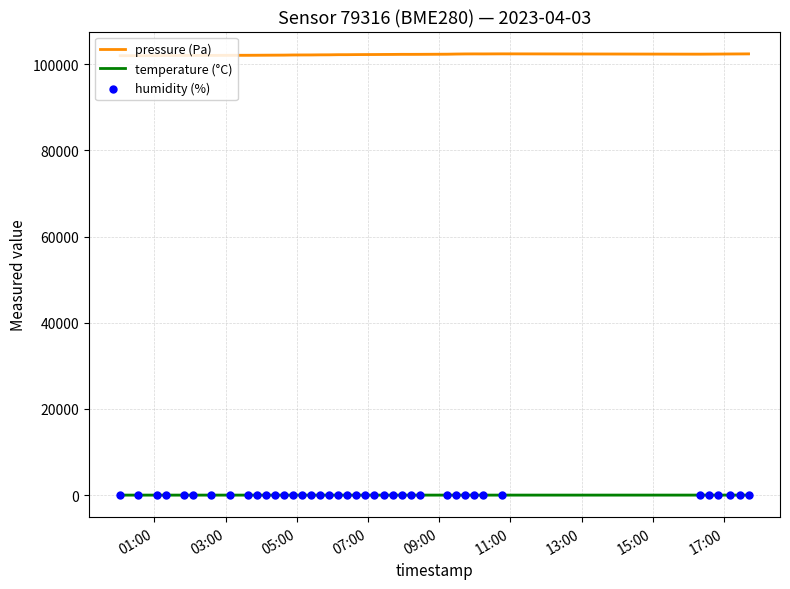

Which series has the widest spread of Y values?

pressure (Pa)